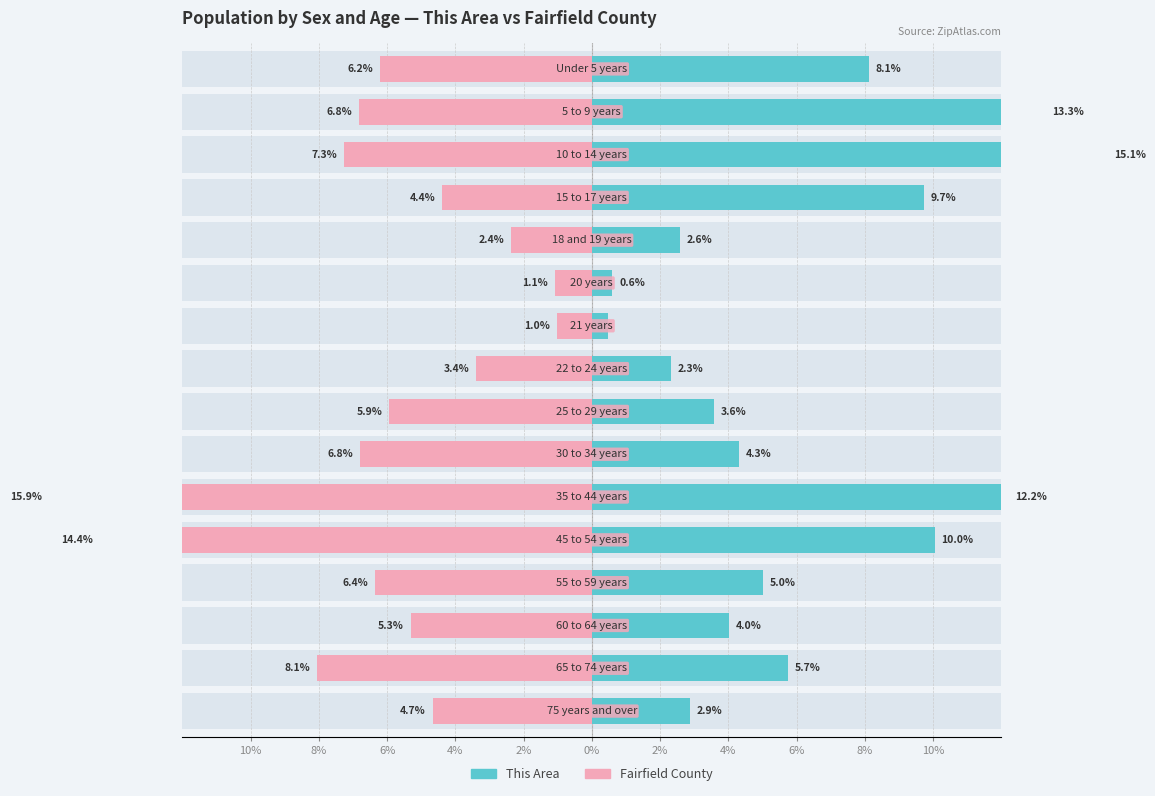

List the series in order of their overall mean, lowest first.

Fairfield County, This Area